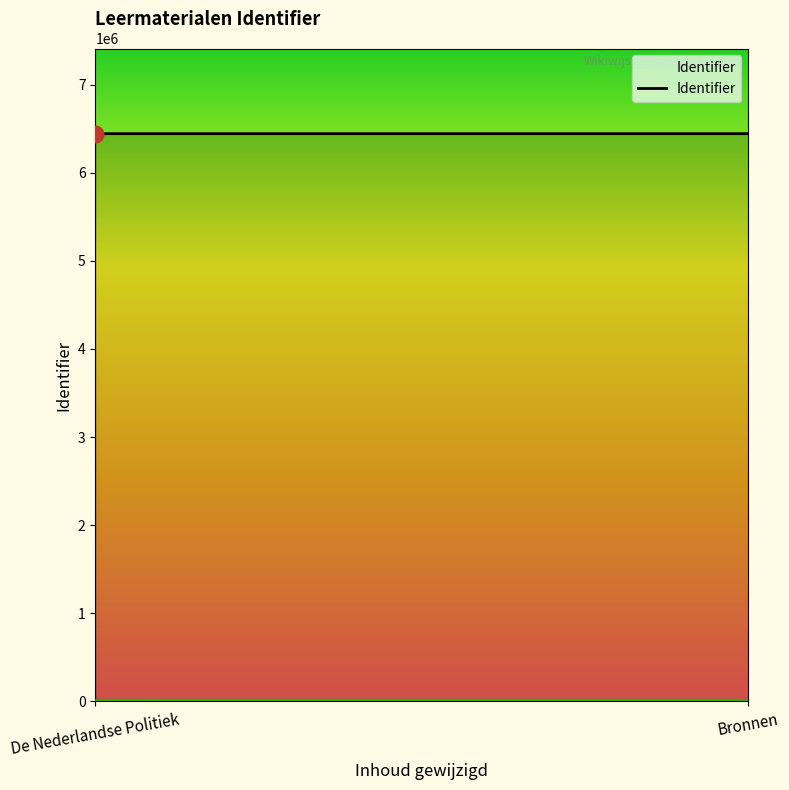

Reading left to right, list all the values displayed in this chart.

6443511	6443533